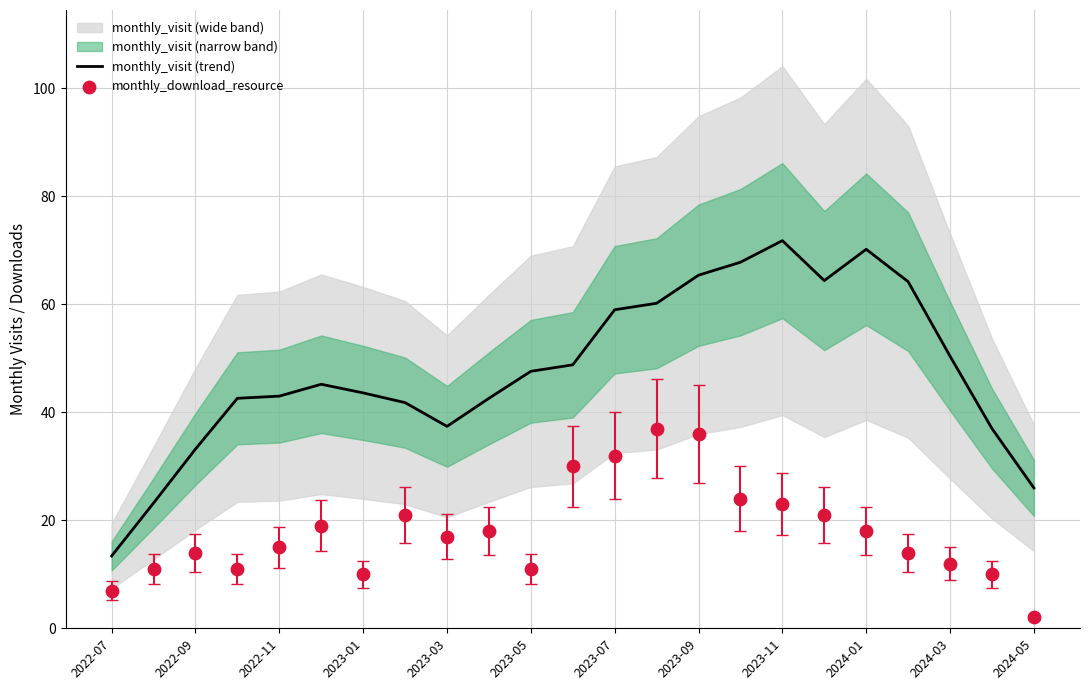

Which series reaches the maximum Y coordinate?

monthly_visit (trend)